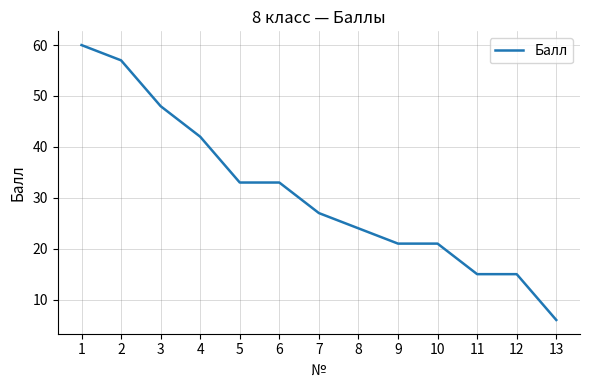

Reading left to right, extract all data points from this chart.

1=60	2=57	3=48	4=42	5=33	6=33	7=27	8=24	9=21	10=21	11=15	12=15	13=6